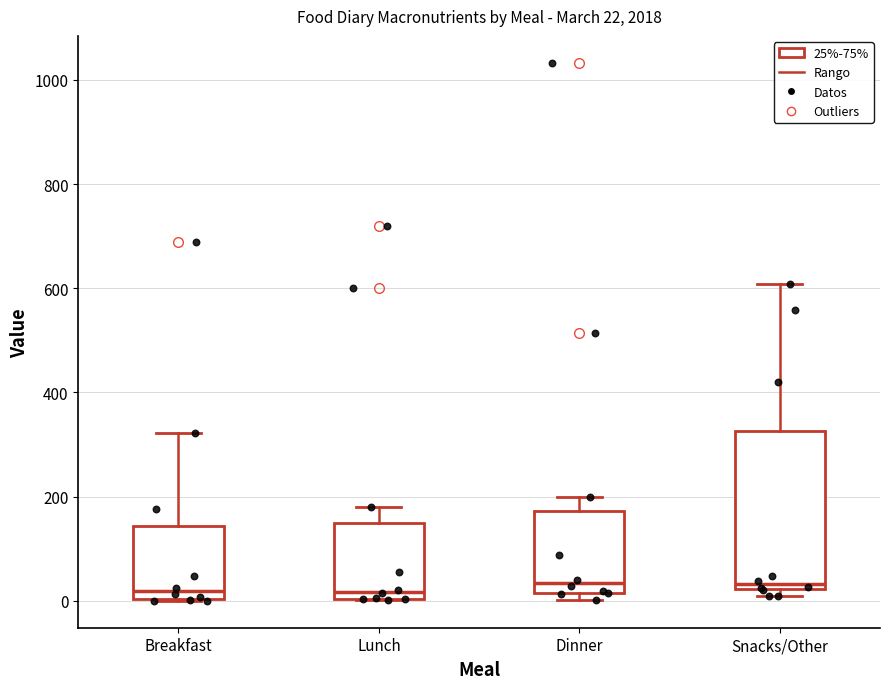

Which box is the tallest, from its lower edge to its upper edge?

Snacks/Other